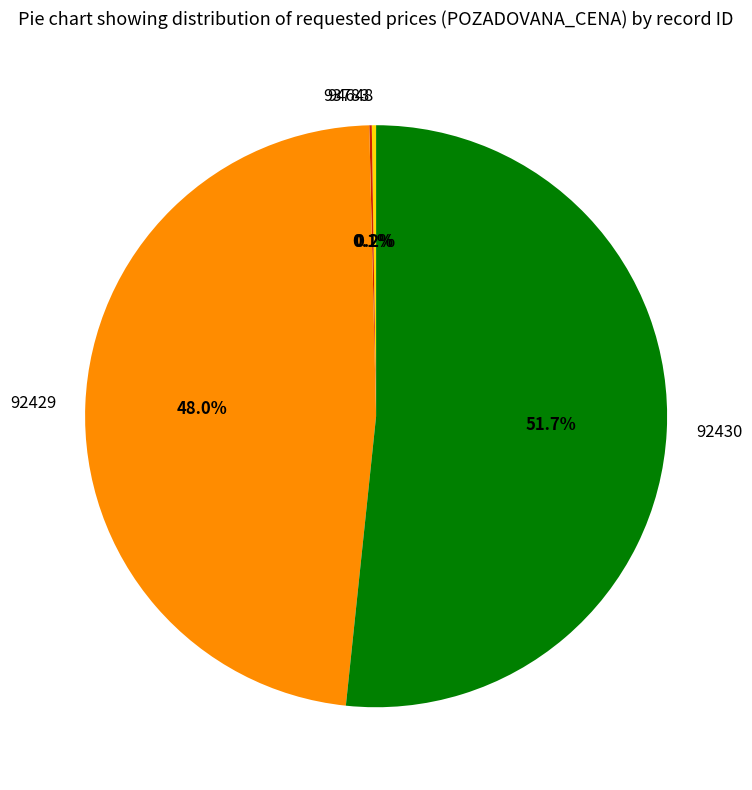

Is there a majority slice in this chart?

Yes